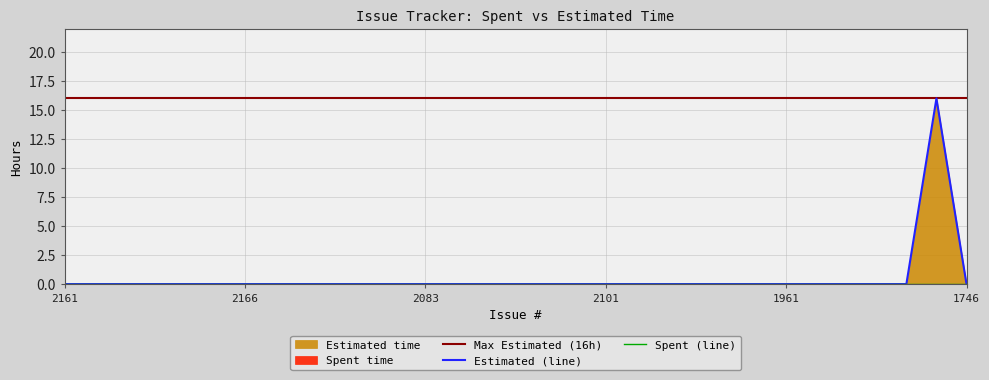

Between 2173 and 2118, which is larger?

2173